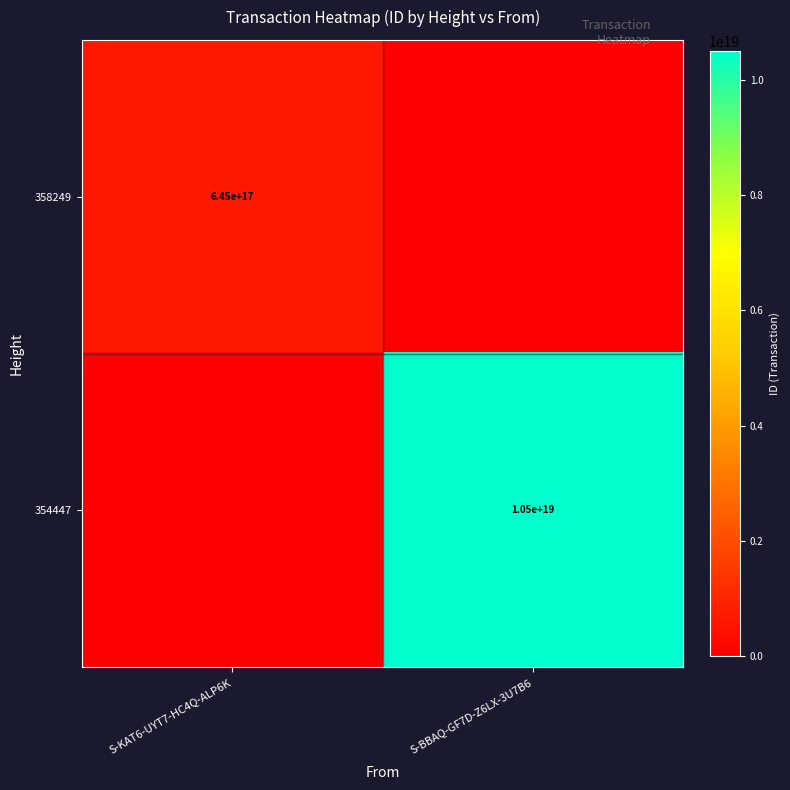

Rank the series at S-BBAQ-GF7D-Z6LX-3U7B6 from lowest to highest value.

358249, 354447